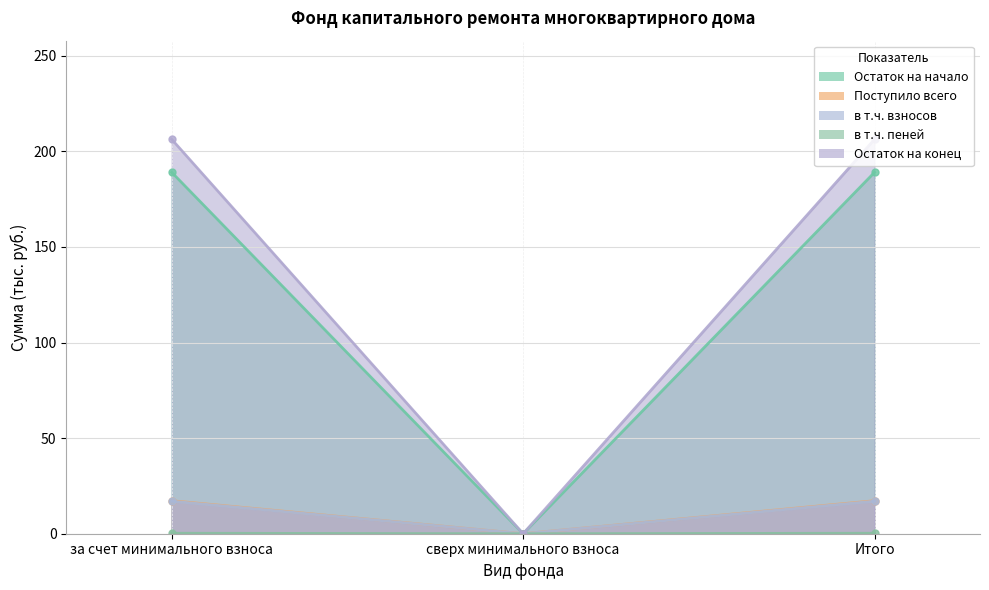

How many data points does each series have?

3